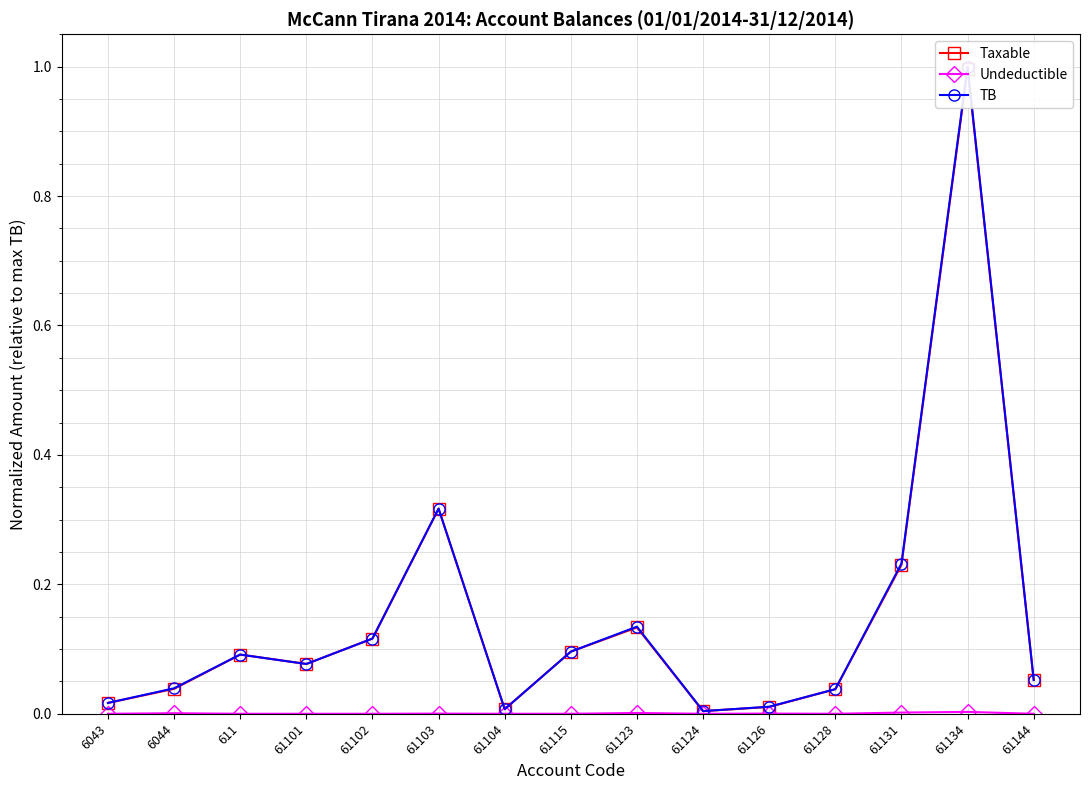

Reading left to right, extract all data points from this chart.

Taxable: 6043=0.0	6044=0.0	611=0.1	61101=0.1	61102=0.1	61103=0.3	61104=0.0	61115=0.1	61123=0.1	61124=0.0	61126=0.0	61128=0.0	61131=0.2	61134=1.0	61144=0.1
Undeductible: 6043=0.0	6044=0.0	611=0.0	61101=0.0	61102=0.0	61103=0.0	61104=0.0	61115=0.0	61123=0.0	61124=0.0	61126=0.0	61128=0.0	61131=0.0	61134=0.0	61144=0.0
TB: 6043=0.0	6044=0.0	611=0.1	61101=0.1	61102=0.1	61103=0.3	61104=0.0	61115=0.1	61123=0.1	61124=0.0	61126=0.0	61128=0.0	61131=0.2	61134=1.0	61144=0.1